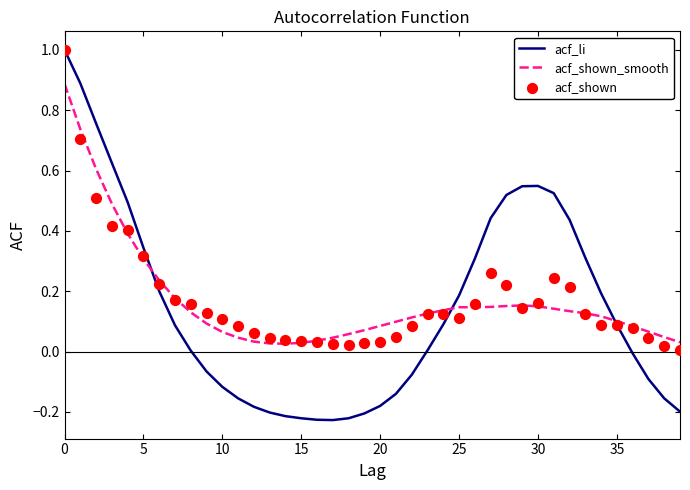

Which series reaches the minimum Y coordinate?

acf_li